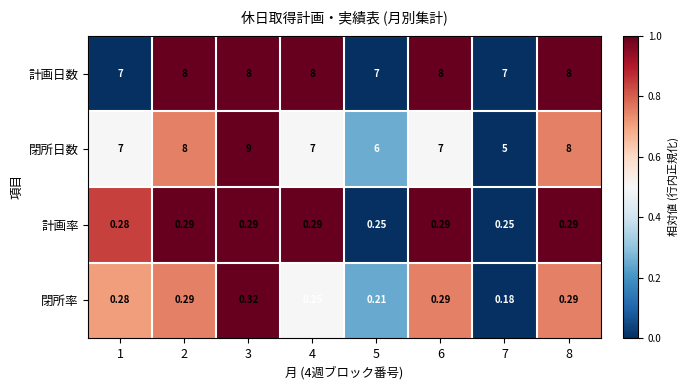

List the series in order of their peak value, highest first.

閉所日数, 計画日数, 閉所率, 計画率